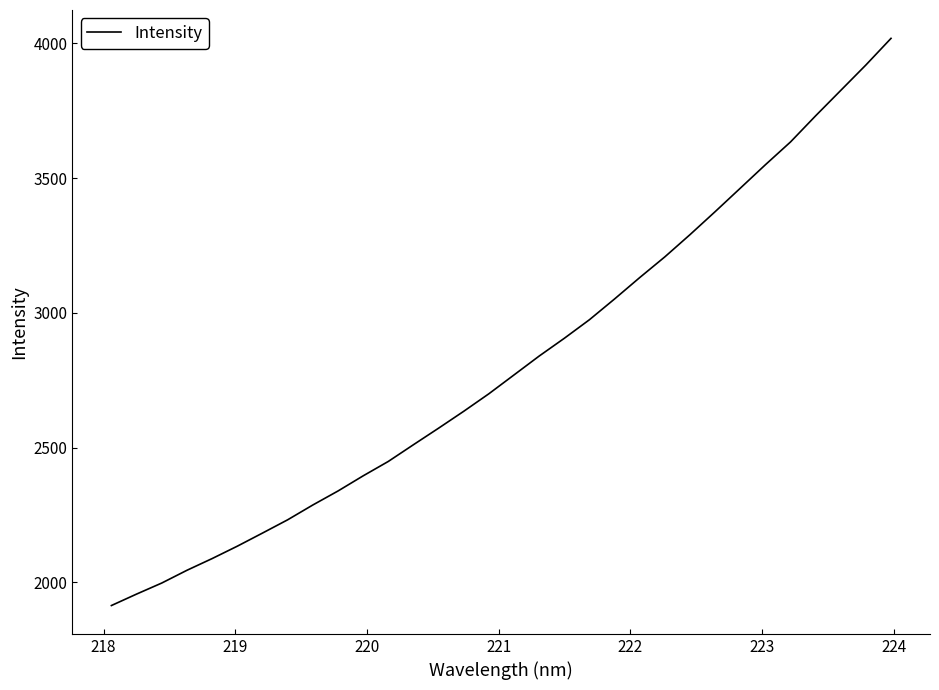

What is the maximum value shown in the chart?

4018.3